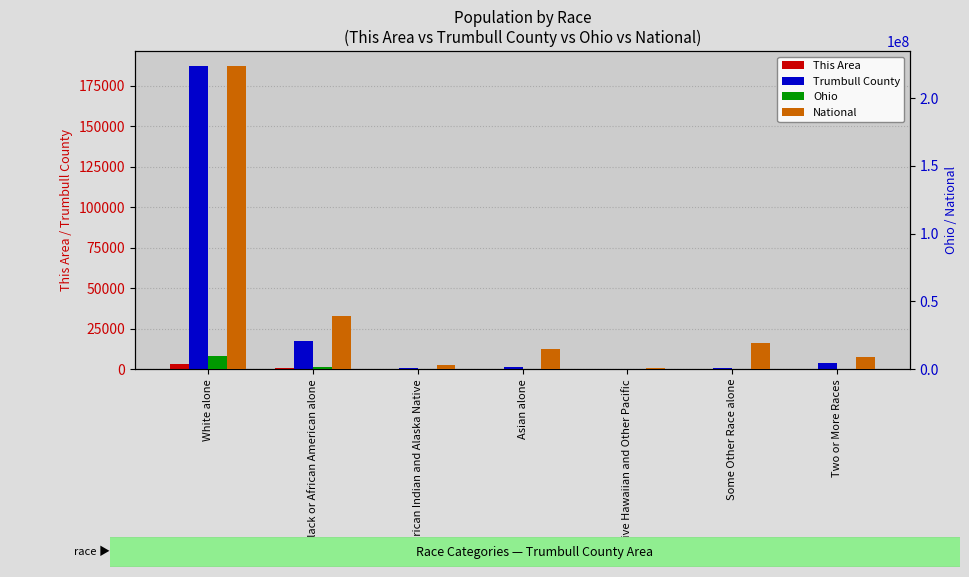

At which category is the sum across all series the highest?

White alone